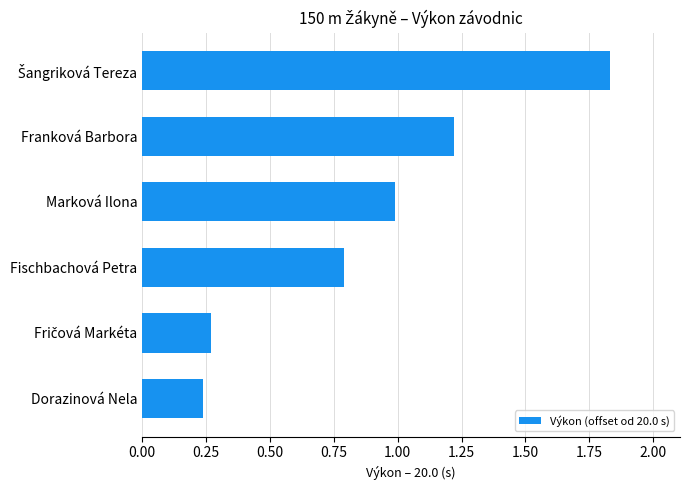

What is the approximate value at Franková Barbora?

1.2